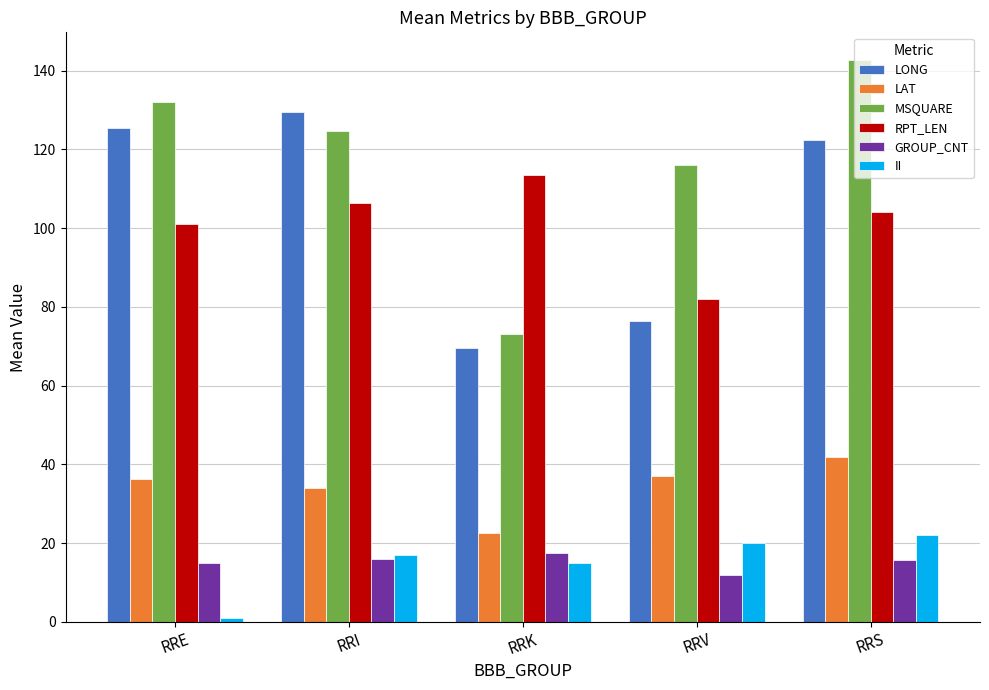

What is the sum of all RPT_LEN values?

506.9